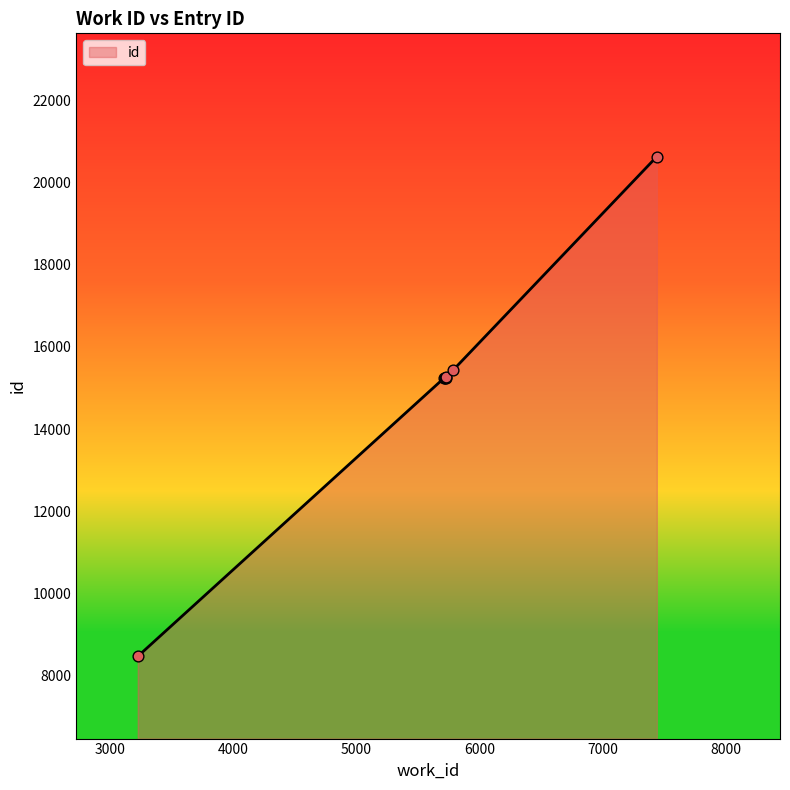

What is the difference between the maximum and minimum values?

12163